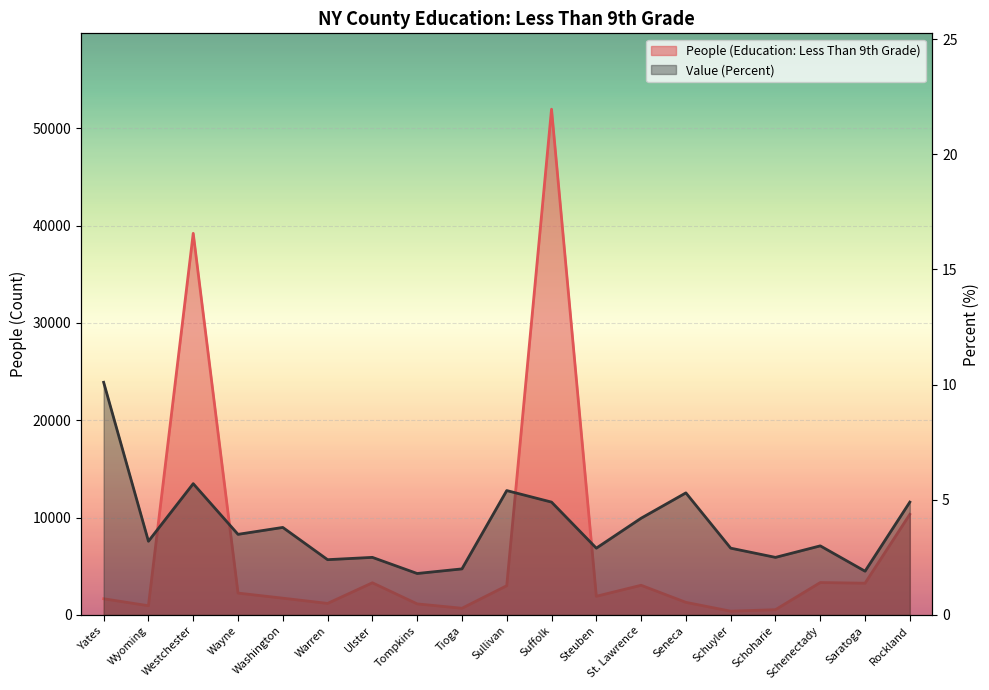

What is the value of the Value (Percent) point at the 16th from the left?

2.5